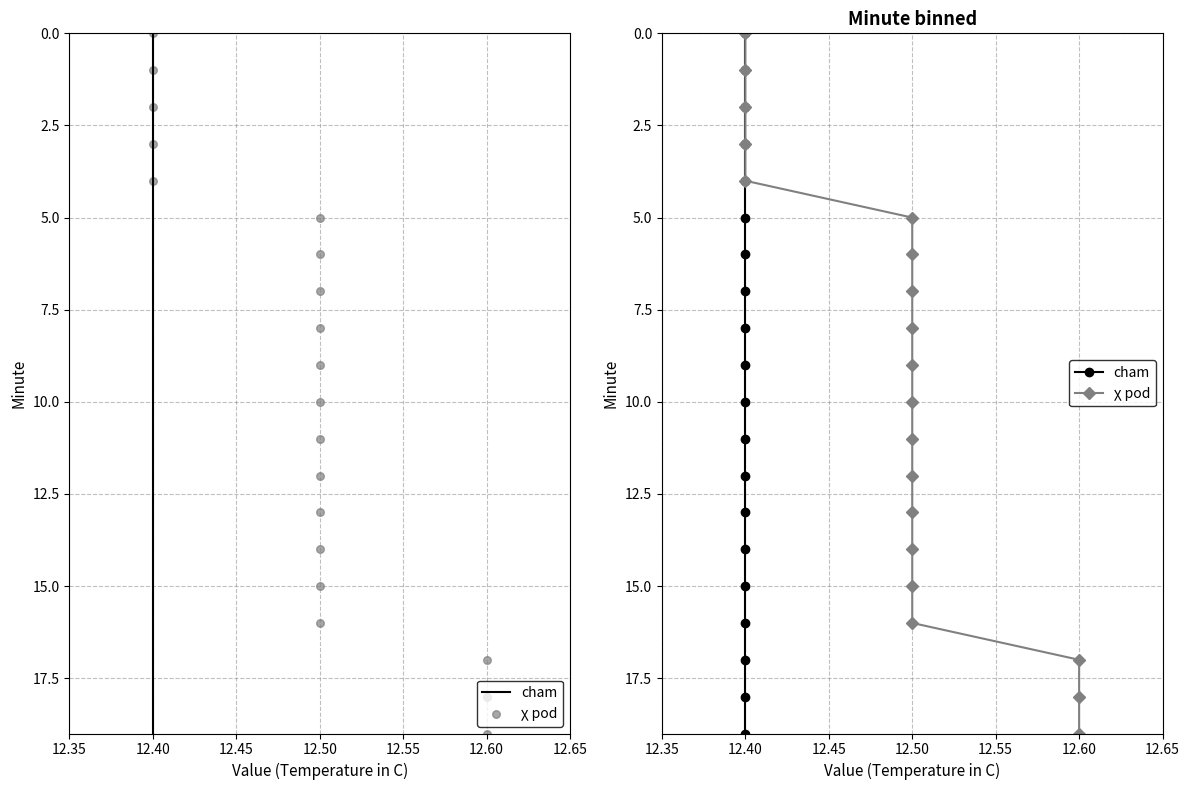

Which series reaches the minimum Y coordinate?

cham